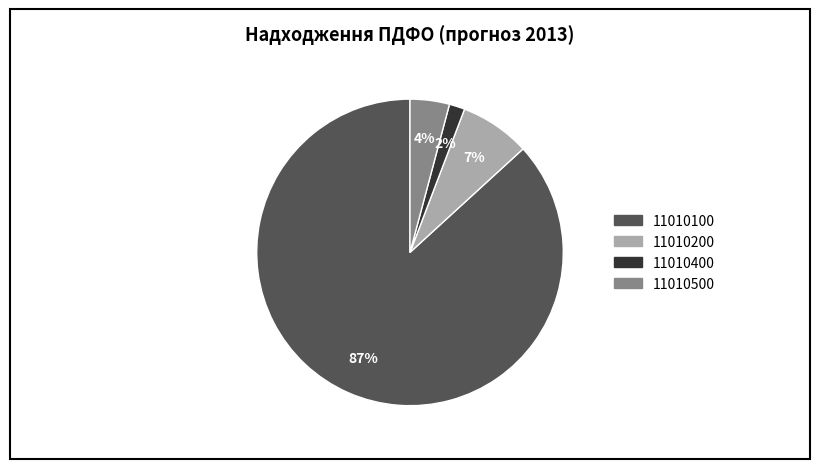

Rank the categories by value from highest to lowest.

11010100, 11010200, 11010500, 11010400